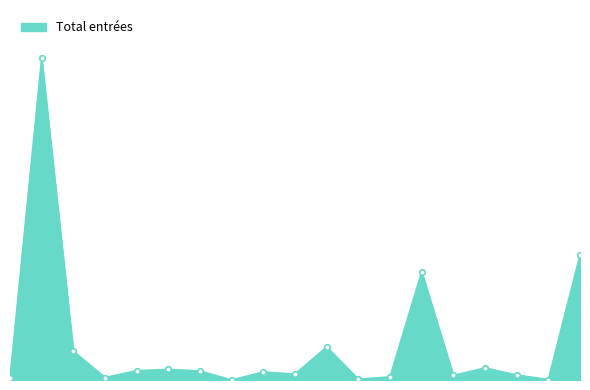

Which label corresponds to the smallest value in the chart?

Chypre